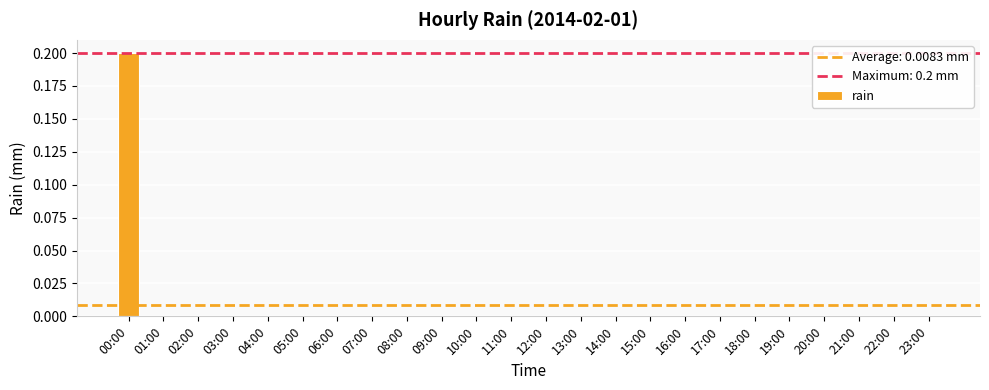

Are the bars grouped side by side (vs. stacked)?

No